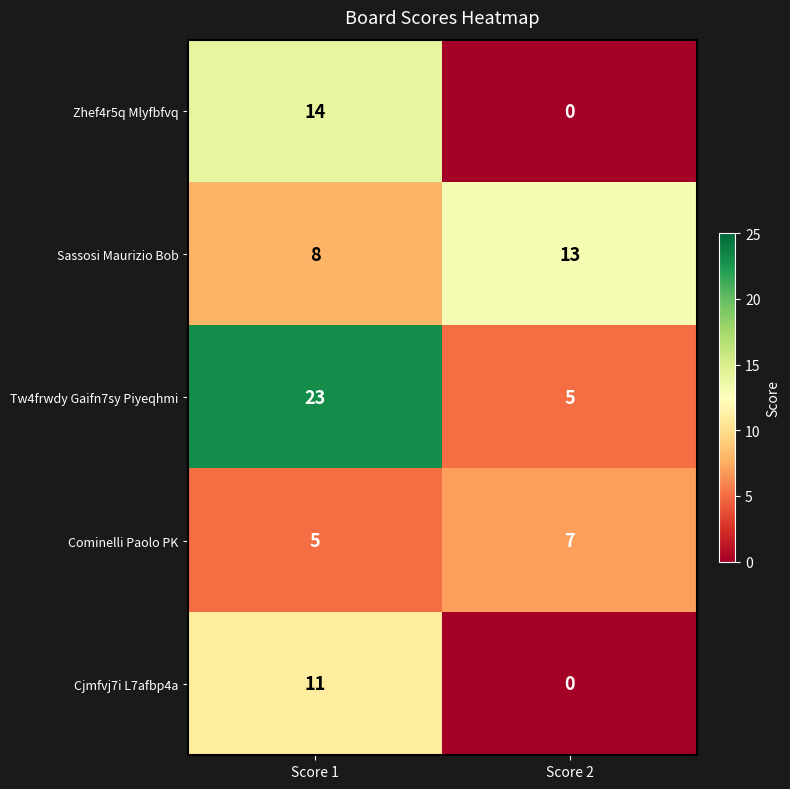

Read the Sassosi Maurizio Bob value at Score 2.

13